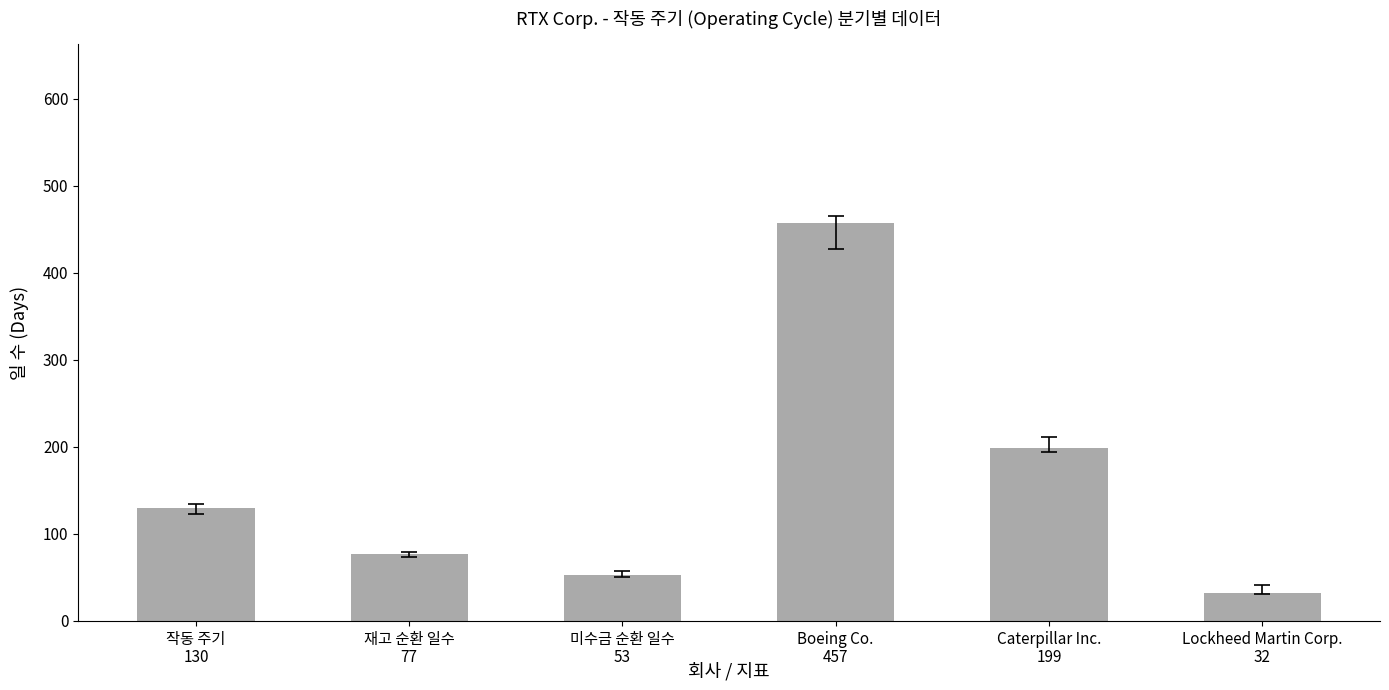

List the labels in order of value, smallest first.

Lockheed Martin Corp., 미수금 순환 일수, 재고 순환 일수, 작동 주기, Caterpillar Inc., Boeing Co.